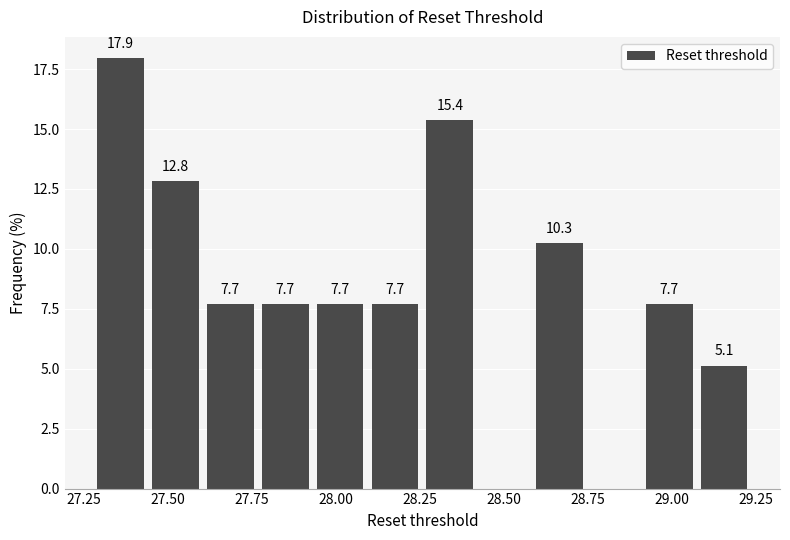

Around what value on the x-axis is the tallest bar? Give the approximate position of its centre, as read against the axis.

27.35